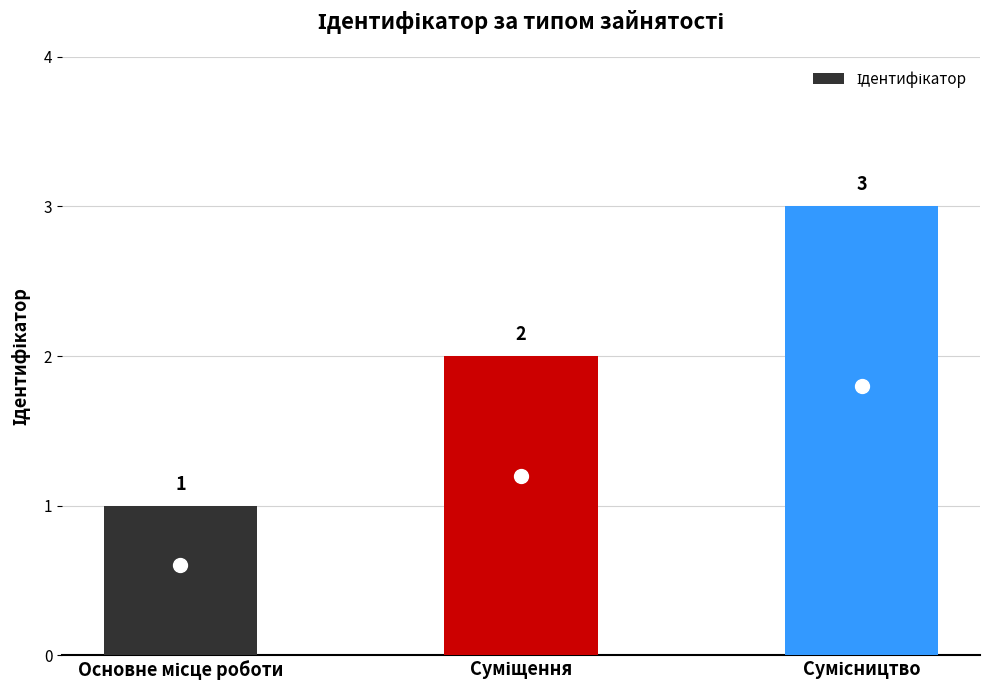

Count the number of data series in this chart.

1